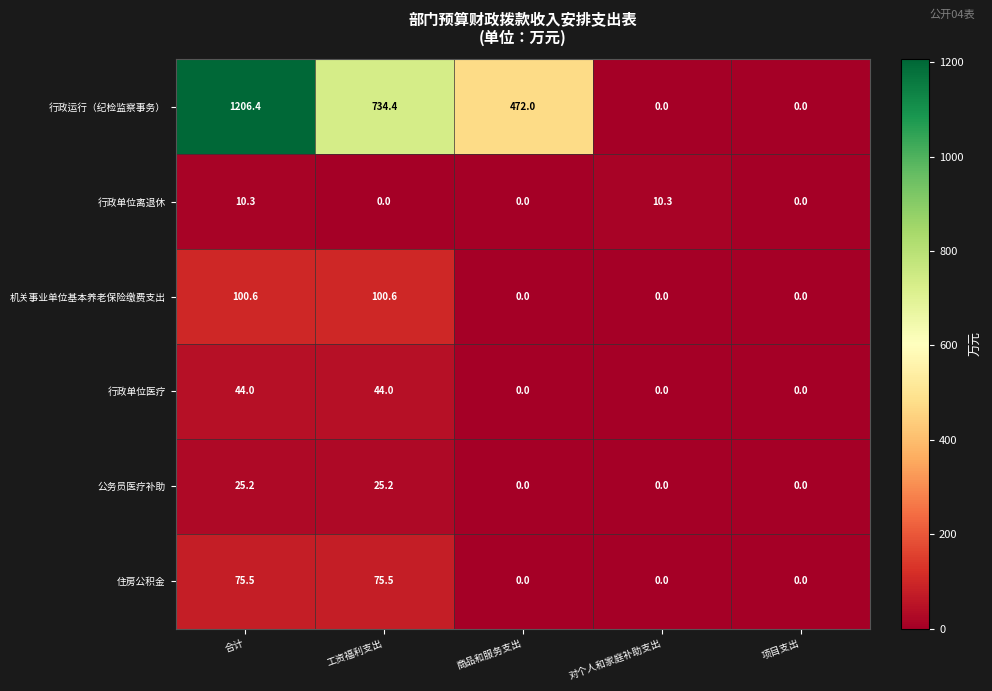

What is the spread (max minus min) of values at 商品和服务支出?

472.0